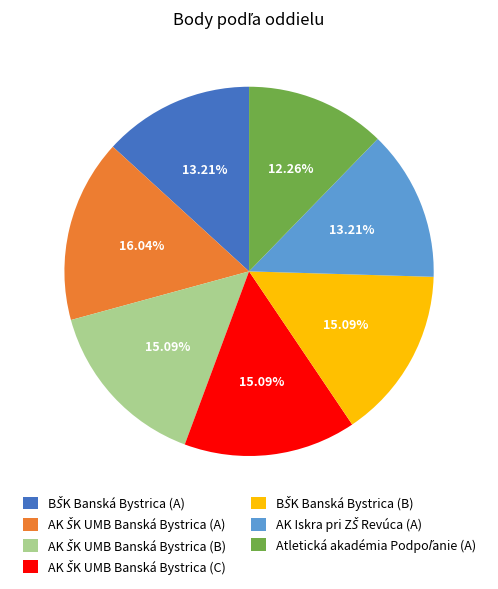

Does any single category account for the majority?

No